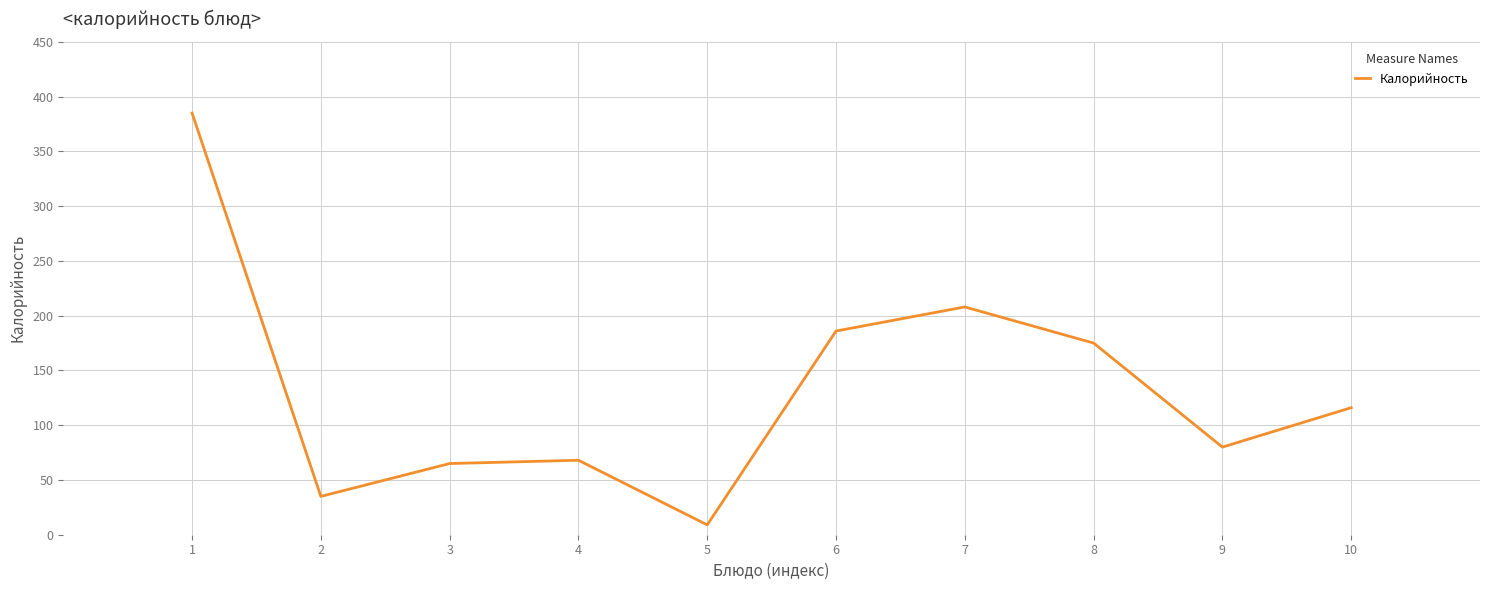

Is it true that the value at 9 is 47?

False